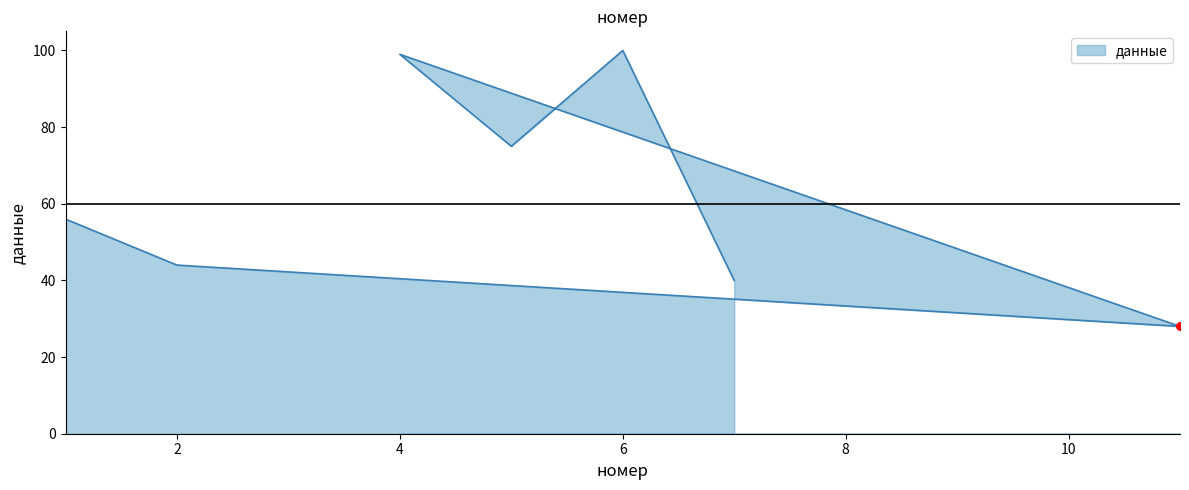

Between 5 and 7, which is larger?

5